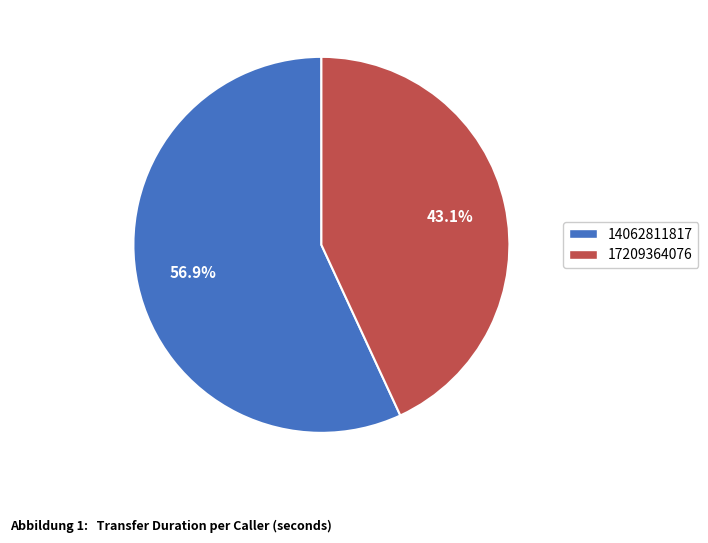

Combined, what portion of the pie is 14062811817 and 17209364076?

100.0%